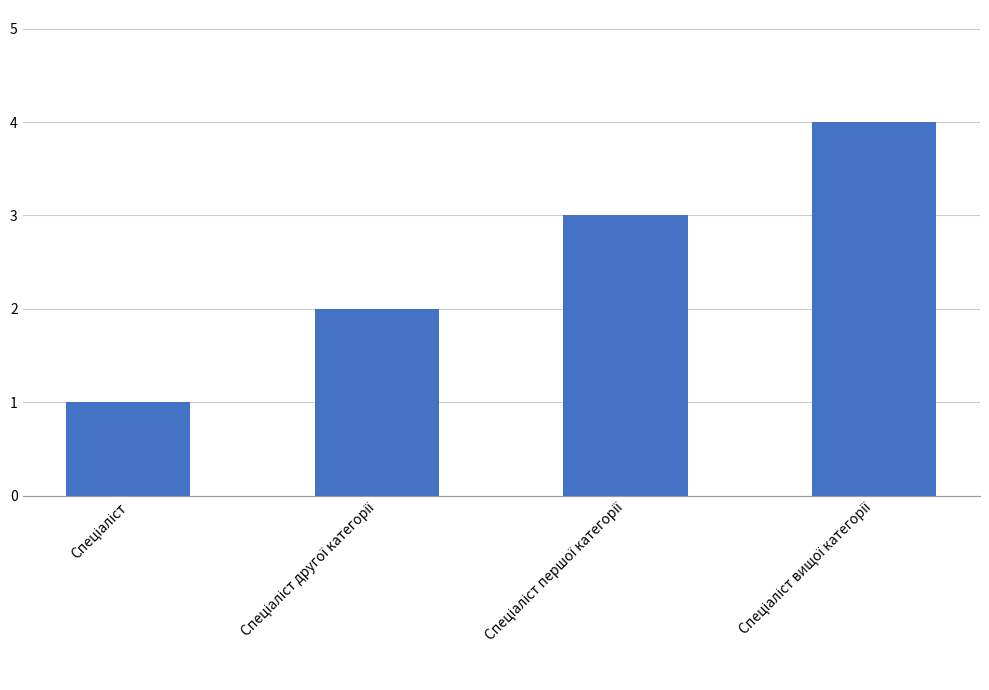

What is the greatest value displayed?

4